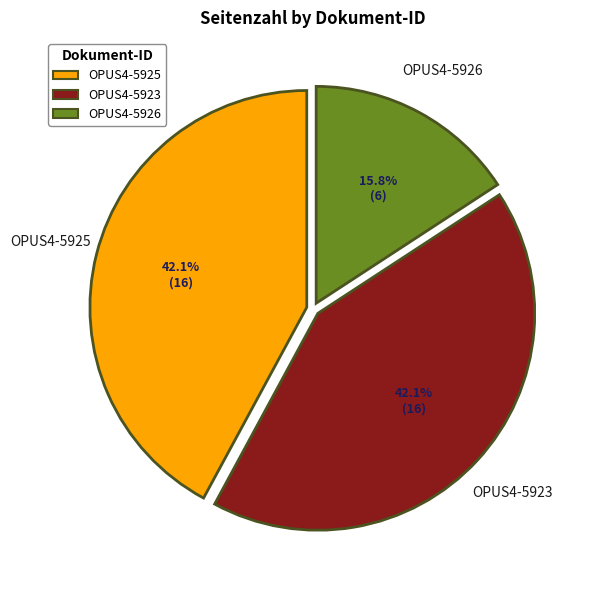

True or false: OPUS4-5926 accounts for 4% of the total.

False